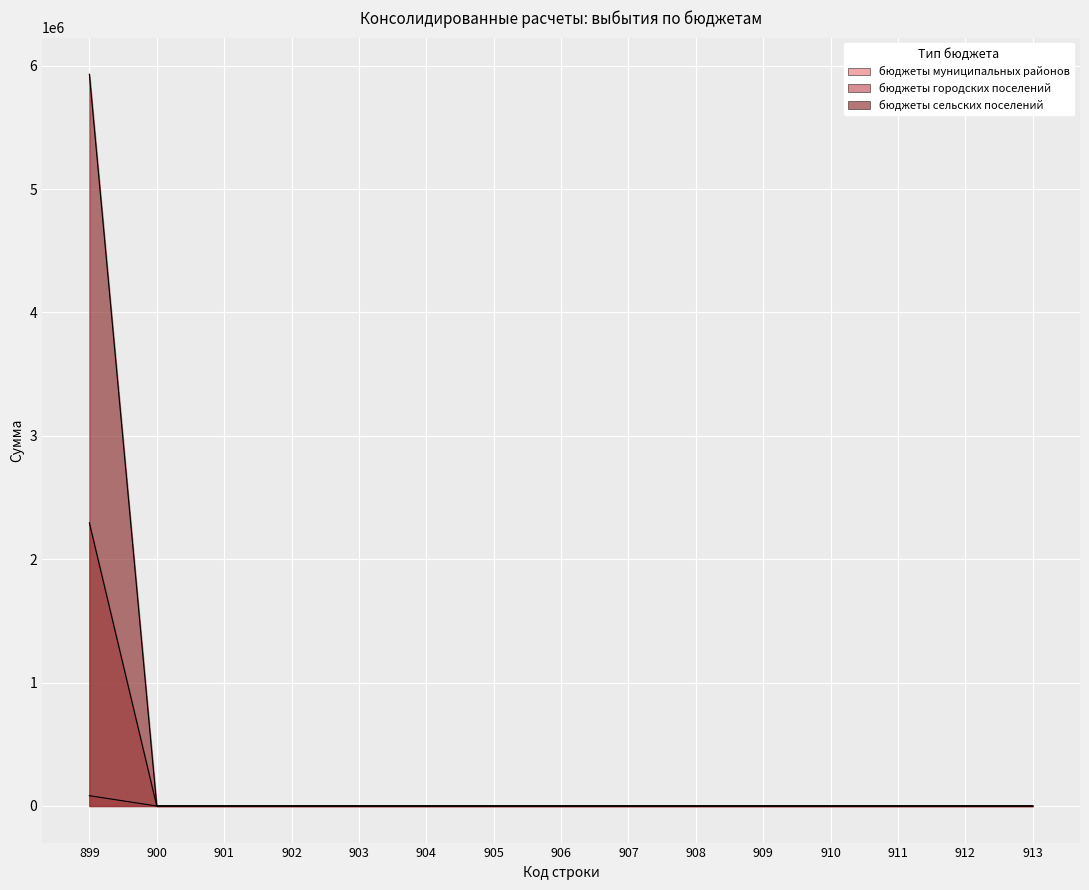

True or false: бюджеты муниципальных районов has more than 1 interior local peaks.

False